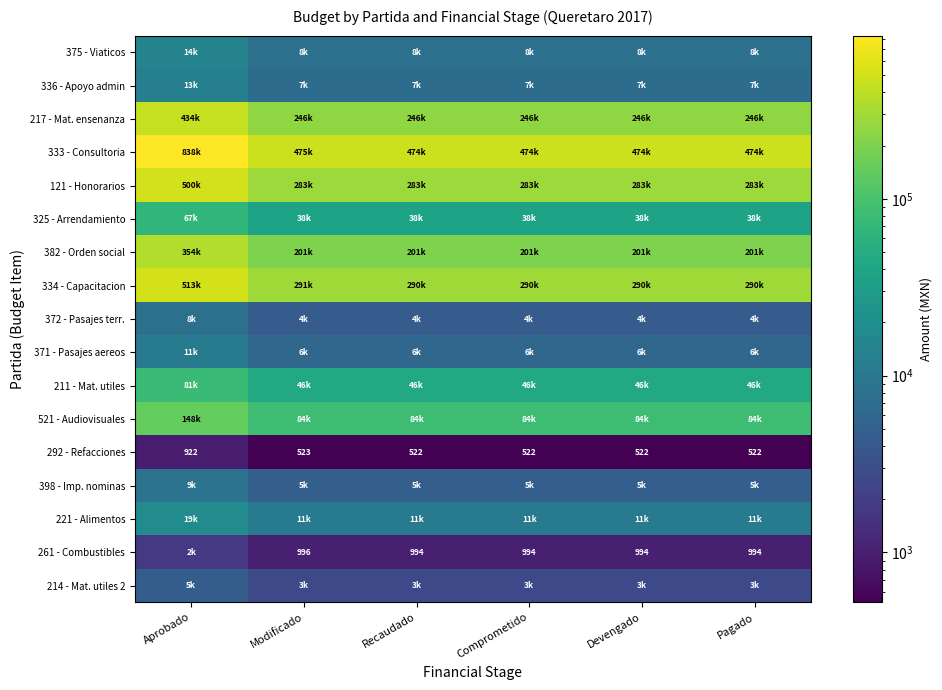

Which label corresponds to the largest value in the chart?

Aprobado